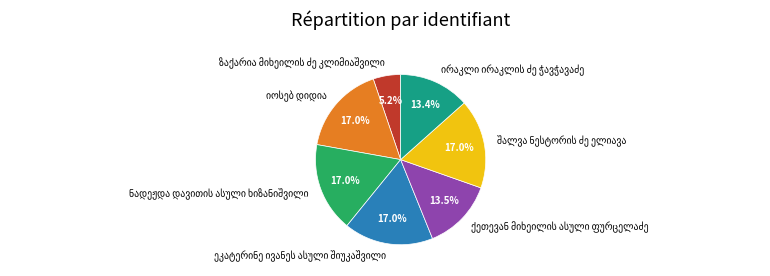

Is there any slice that represents more than half of the pie?

No